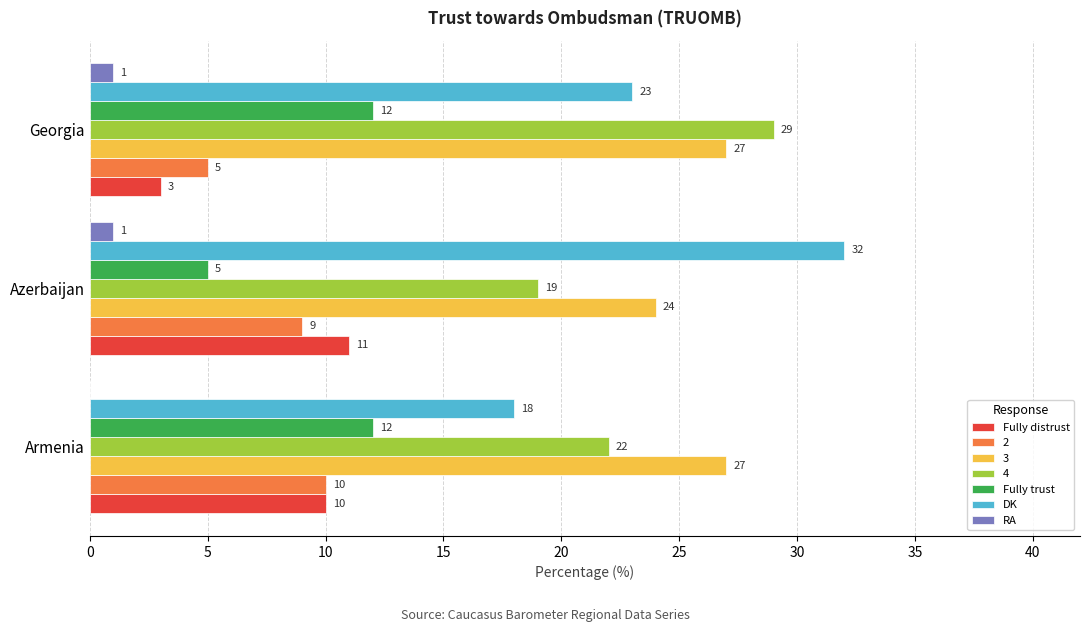

Which series has the largest range (max minus min)?

DK